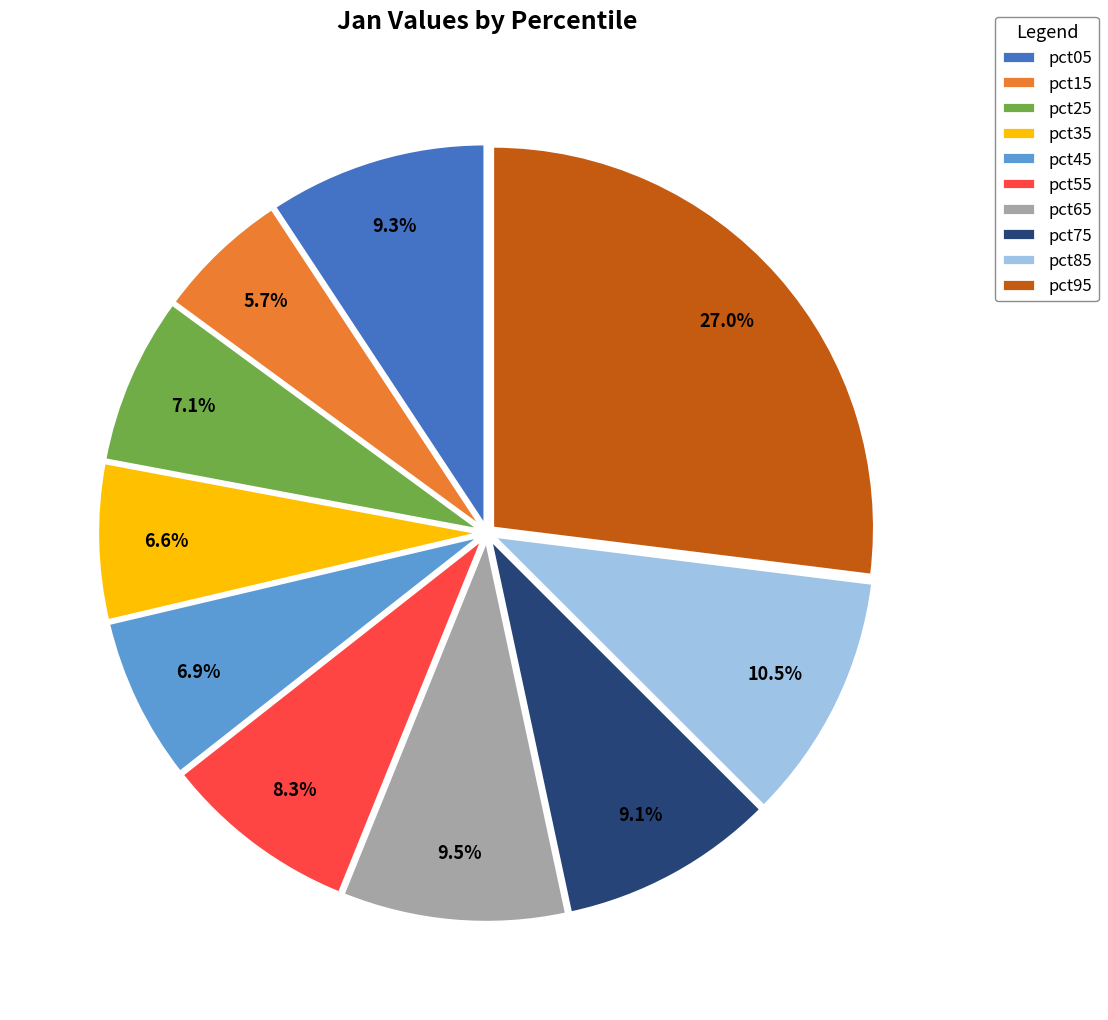

How many segments does this pie chart have?

10